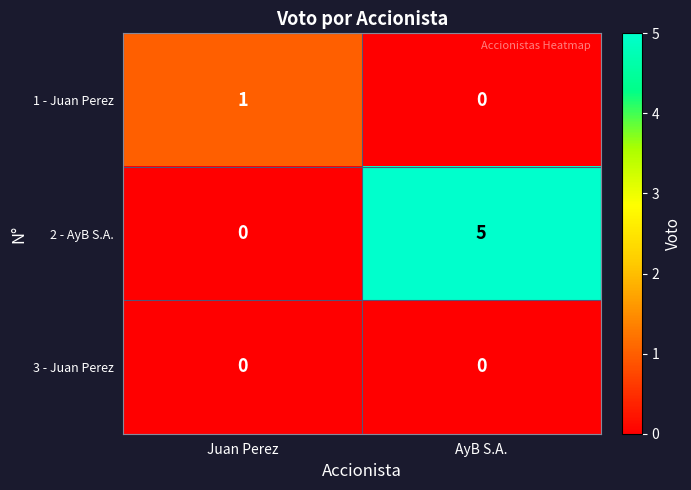

Between Juan Perez and AyB S.A., which series saw the biggest shift?

2 - AyB S.A.